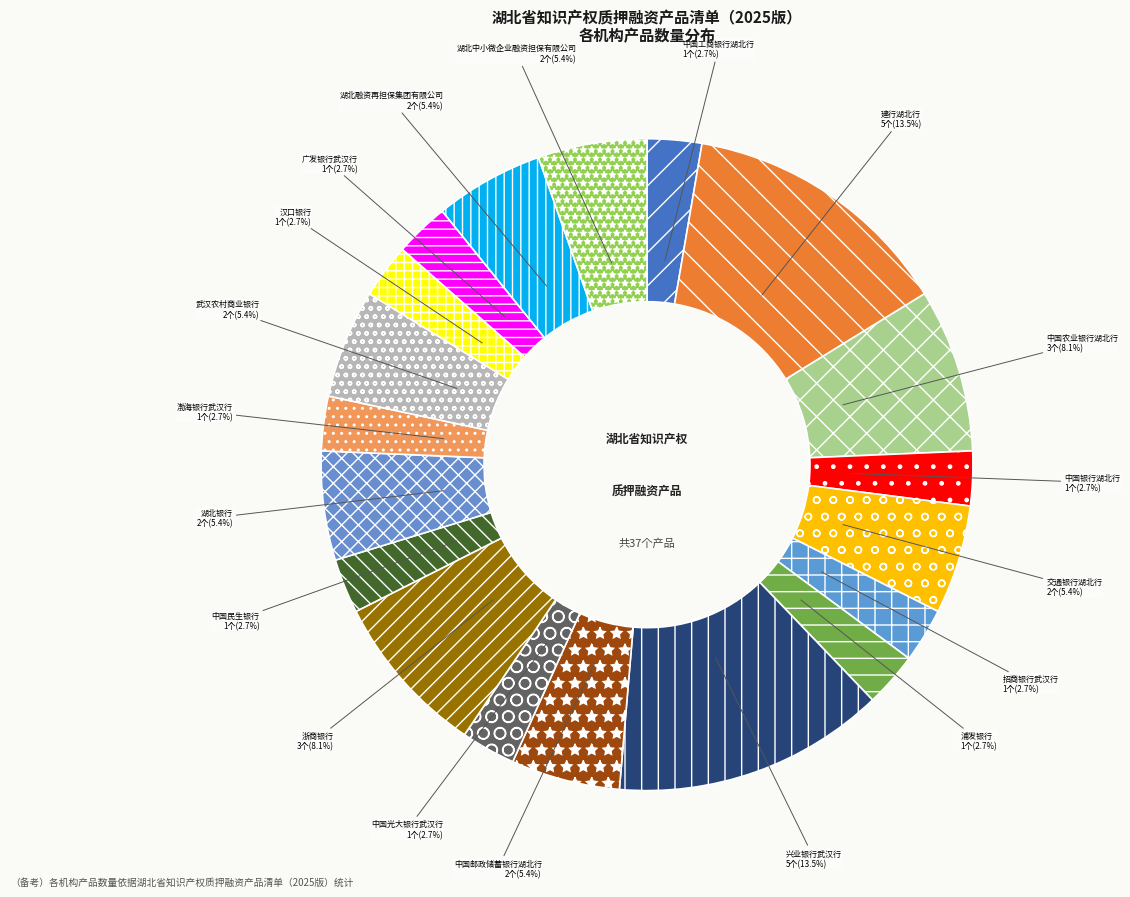

Rank the categories by value from lowest to highest.

中国工商银行湖北省分行, 中国银行湖北省分行, 招商银行股份有限公司武汉分行, 浦发银行, 中国光大银行股份有限公司武汉分行, 中国民生银行, 渤海银行武汉分行, 汉口银行, 广发银行武汉分行, 交通银行湖北省分行, 中国邮政储蓄银行湖北省分行, 湖北银行, 武汉农村商业银行, 湖北省融资再担保集团有限公司, 湖北省中小微企业融资担保有限公司, 中国农业银行湖北省分行, 浙商银行, 建行湖北省分行, 兴业银行武汉分行